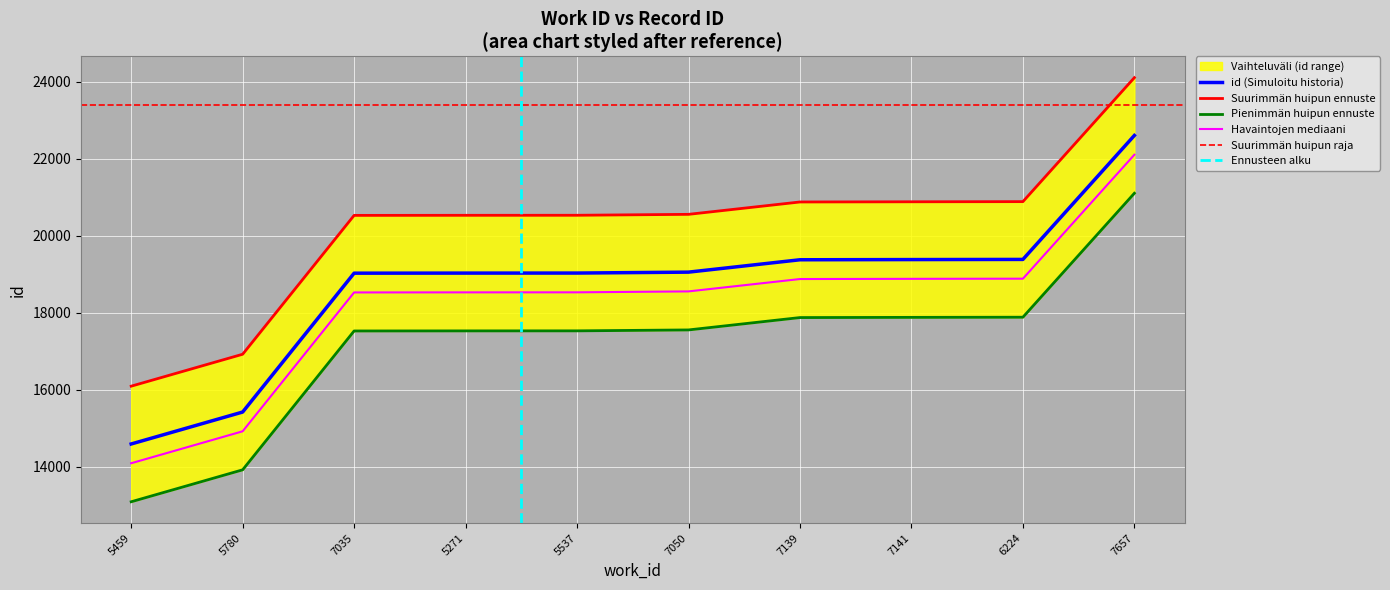

What is the difference between the maximum and minimum values?

8007